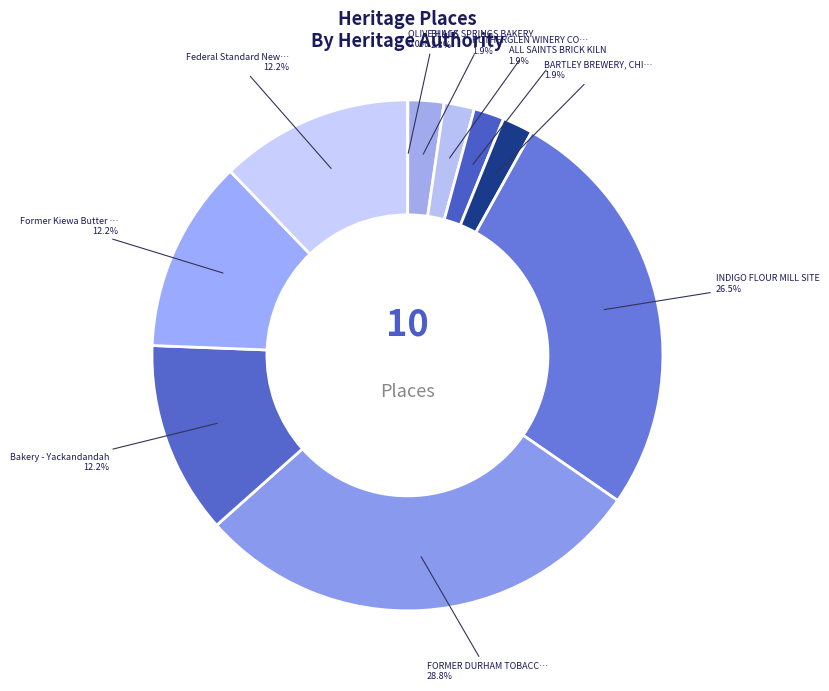

To the nearest percent, what is the average slice percentage?

10%